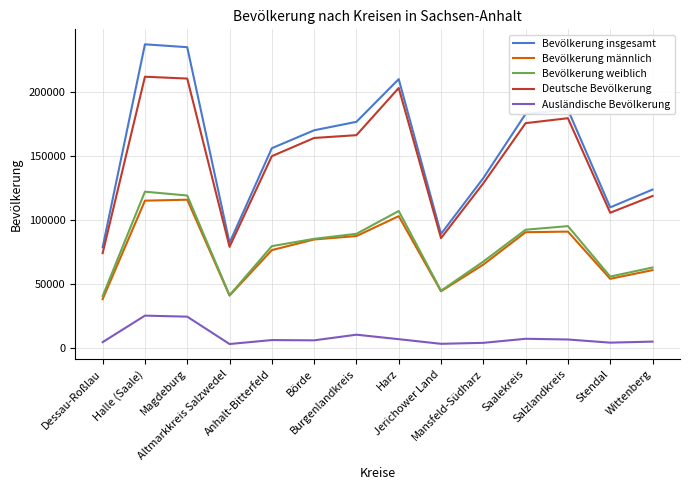

In Bevölkerung männlich, how many points are lower than both neighbors (excluding endpoints)?

3